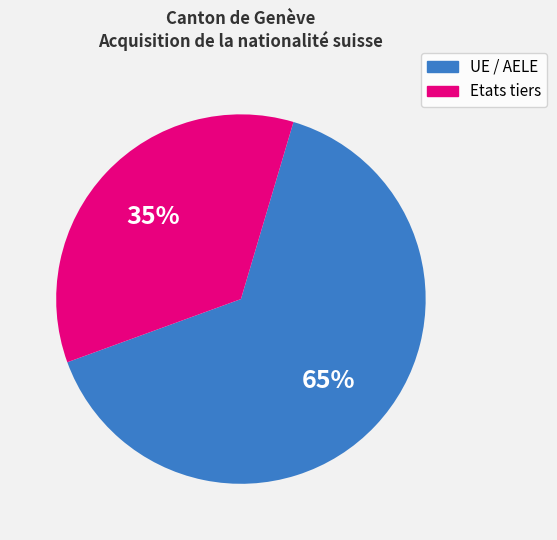

Is it true that UE / AELE is 65% of the pie?

True